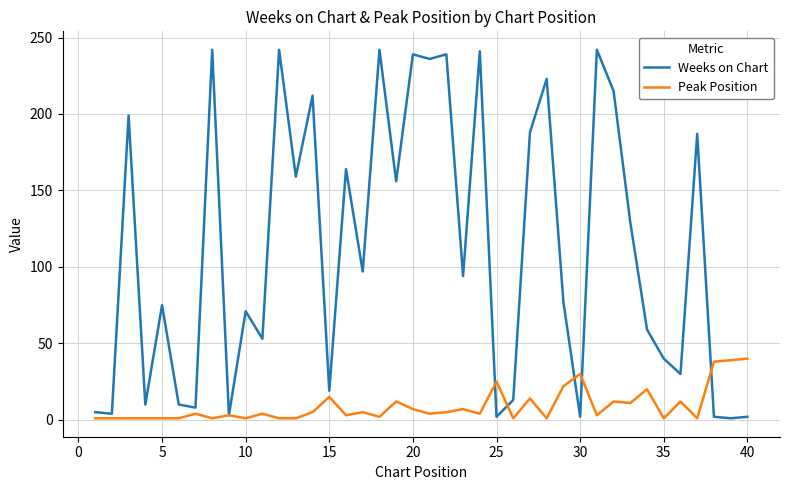

In Peak Position, how many points are higher than both neighbors (excluding endpoints)?

13